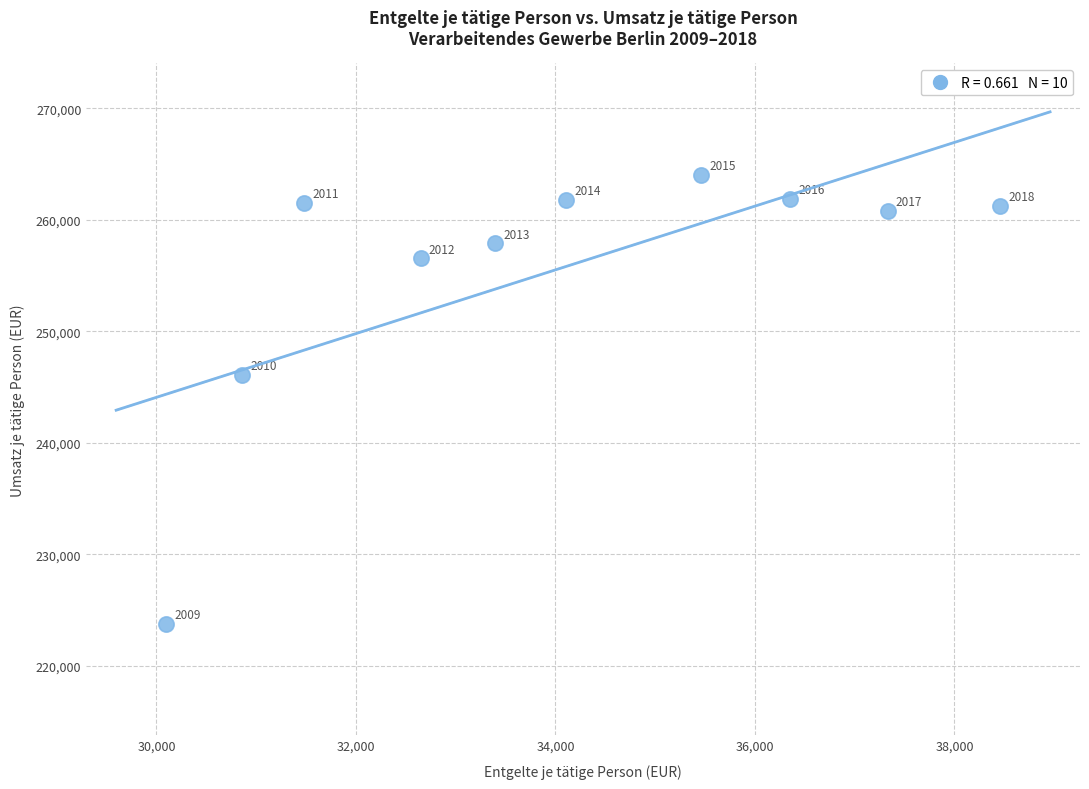

What Y value in the scatter plot is closest to 243897?

246080